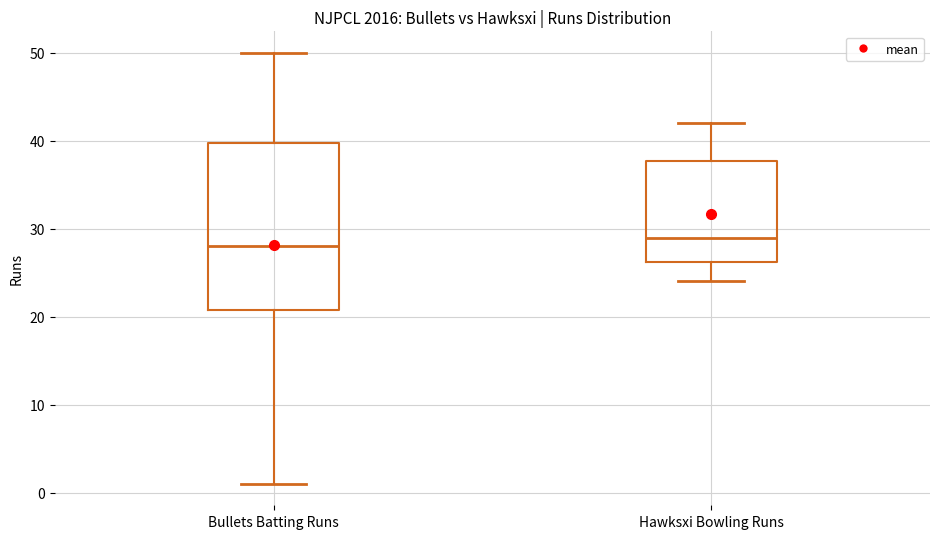

Which box's median line is the lowest?

Bullets Batting Runs